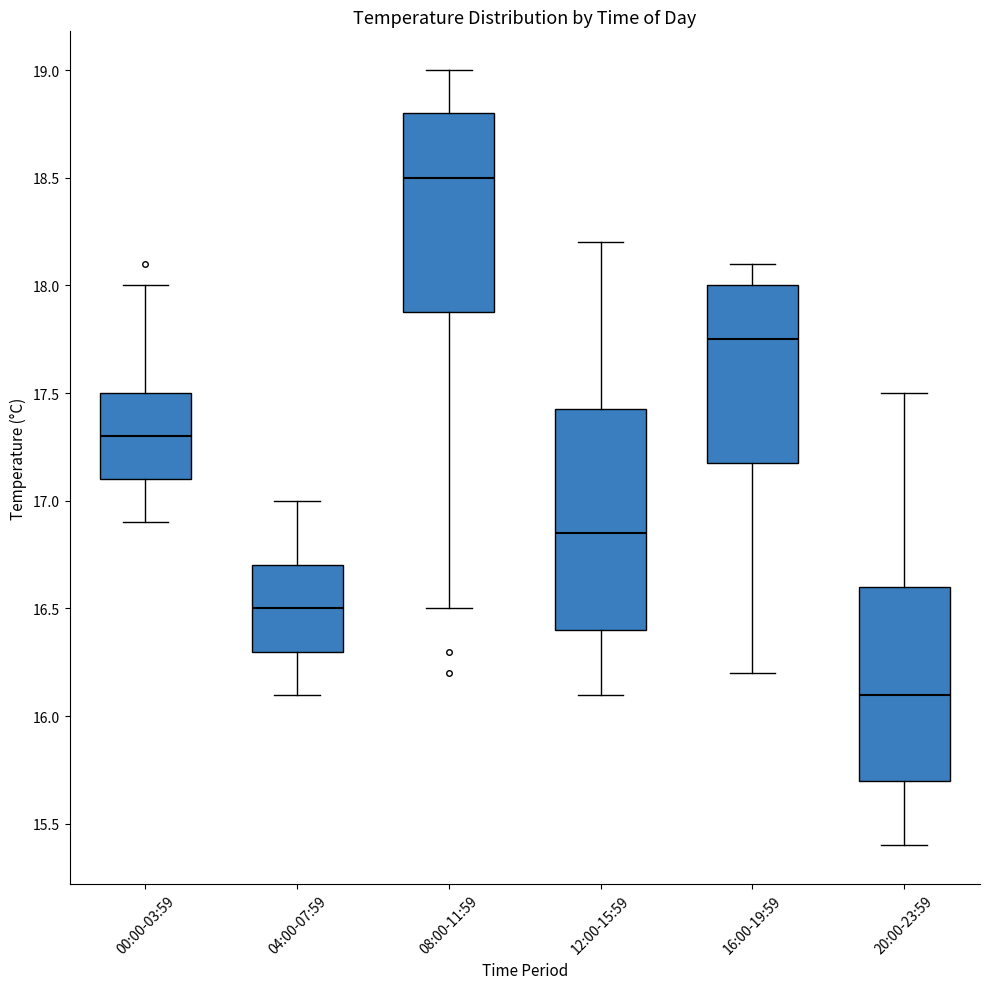

Where does the median line of the box for 00:00-03:59 sit on the y-axis? The values are not printed on the chart, so give them approximately, as read against the axis.

17.30